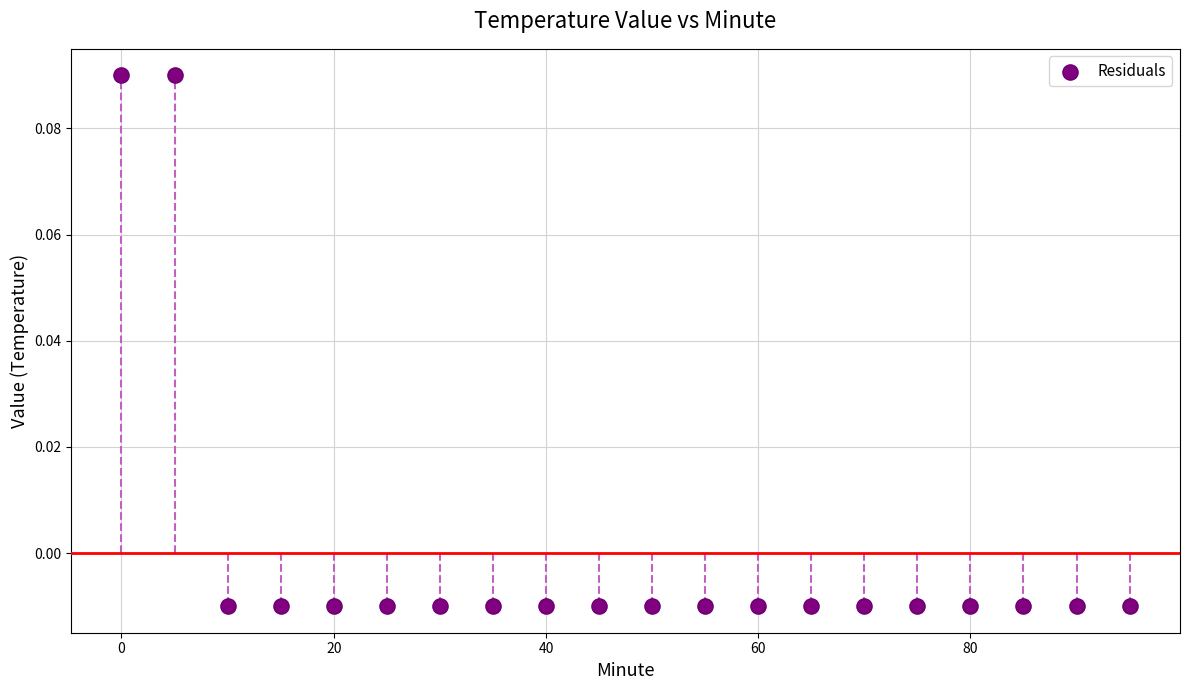

What is the range of X values (max minus min)?

95.0